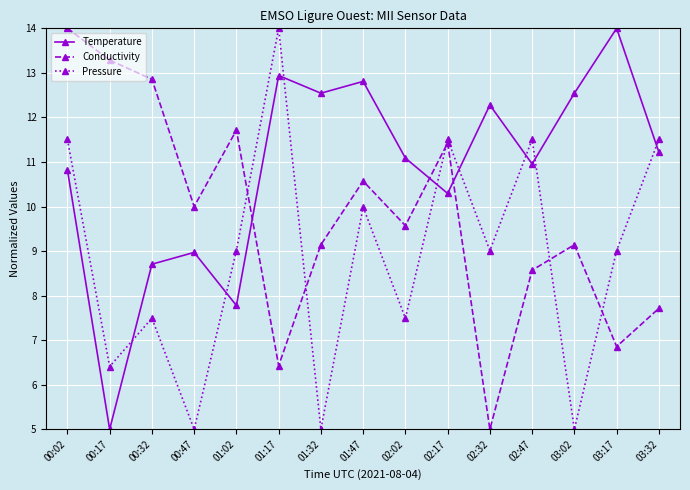

Between 00:47 and 03:17, which series saw the biggest shift?

Temperature